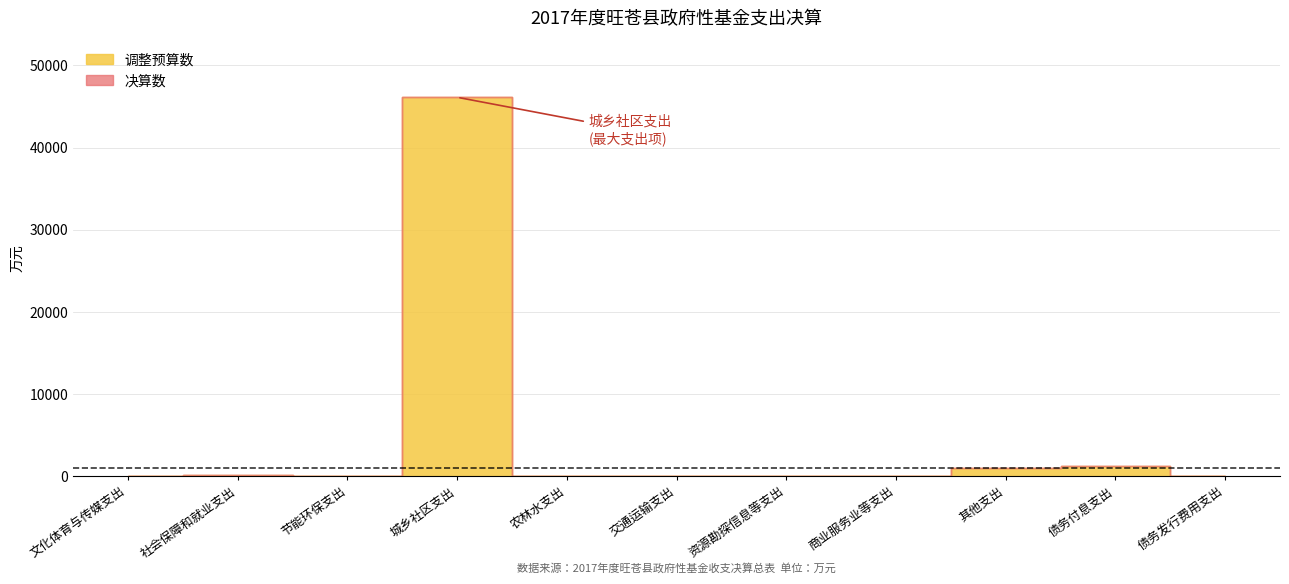

Which series has the largest range (max minus min)?

调整预算数